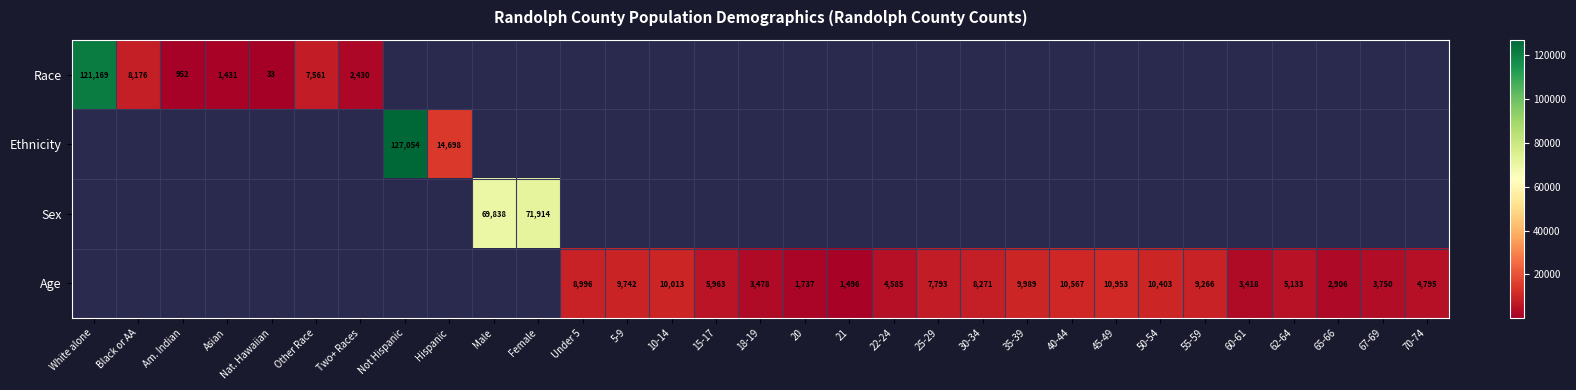

The Age series shows 9742 at 5-9. True or false?

True